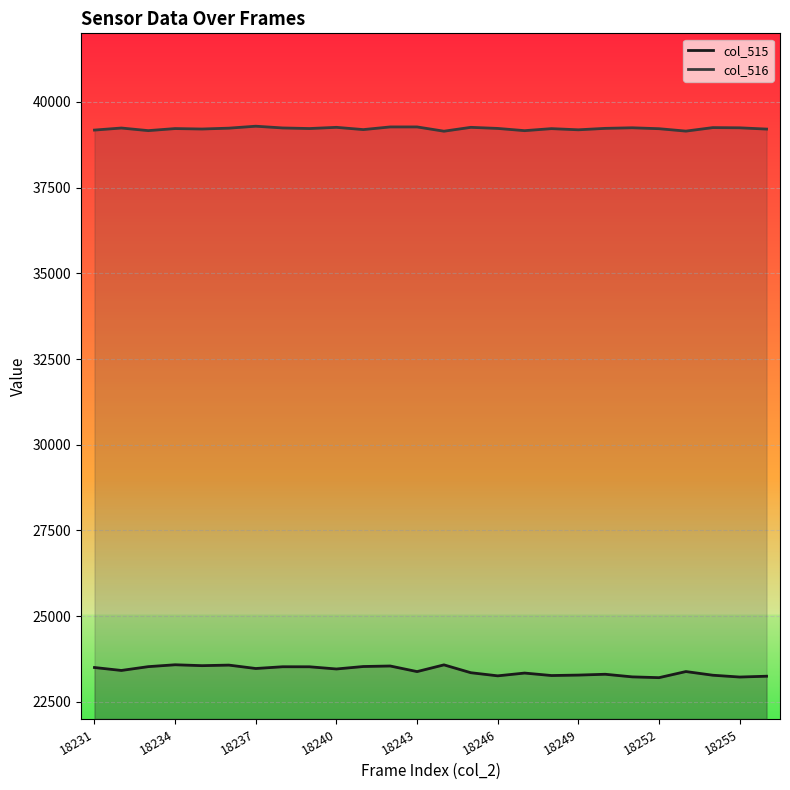

What is the difference between the second highest and minimum values in the col_515 line series?

373